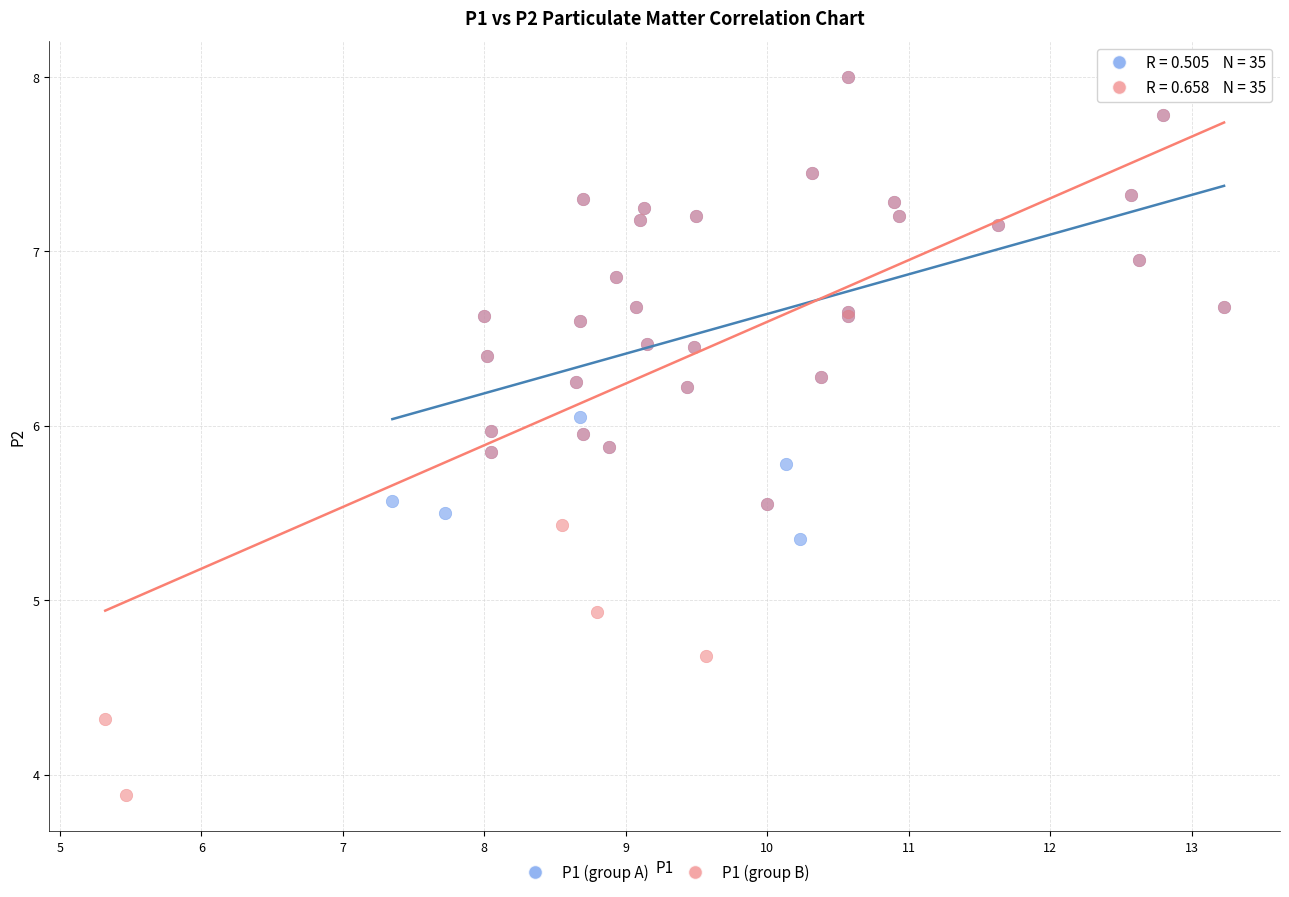

Which series reaches the minimum Y coordinate?

P1 (group B)